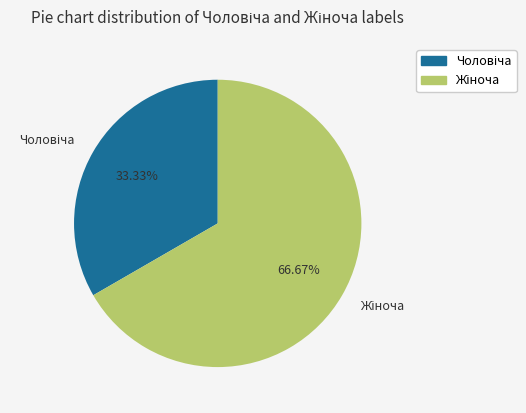

Count the number of slices in the pie.

2